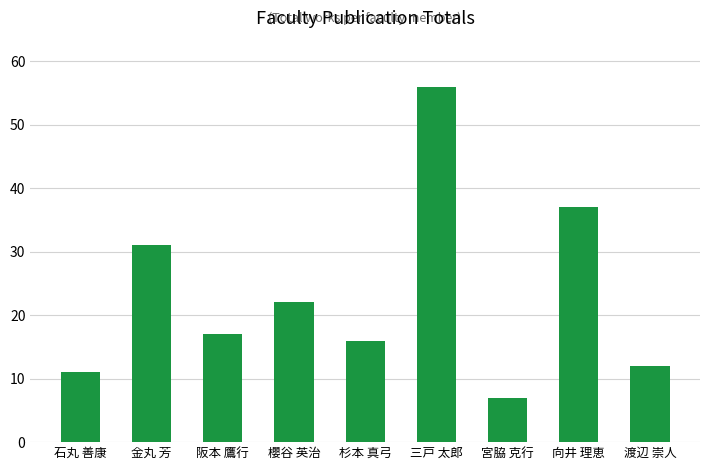

At which category does the chart reach its minimum across all series?

宮脇 克行